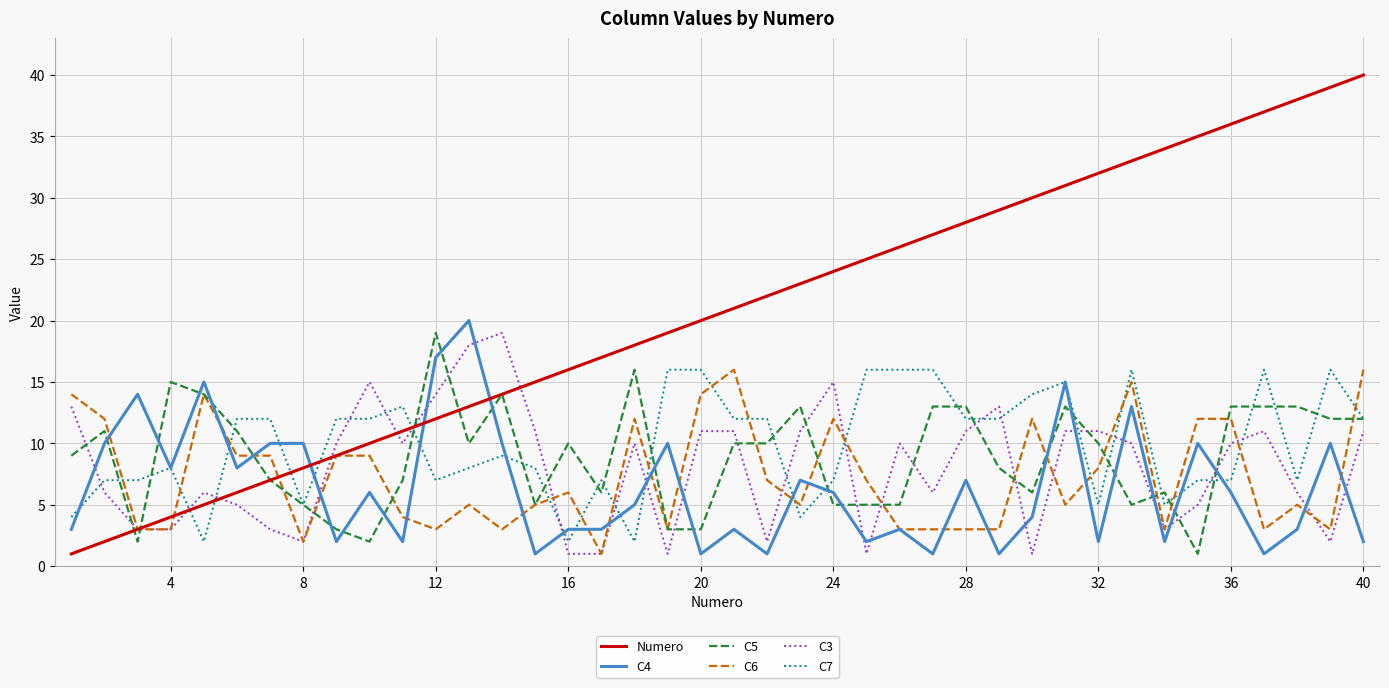

Which series has the largest range (max minus min)?

Numero